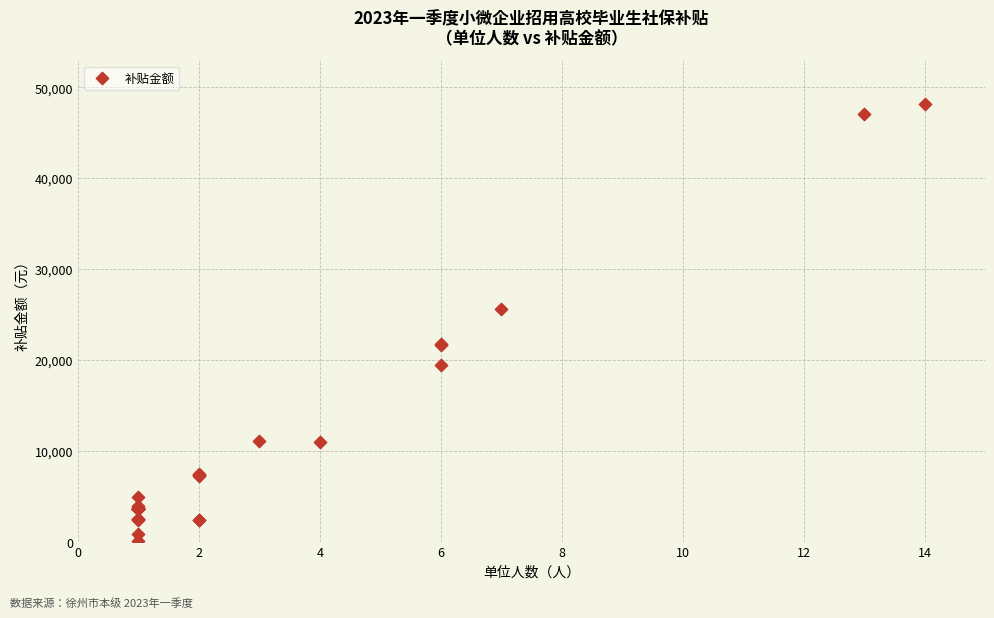

What Y value in the scatter plot is closest to 24071?

25589.9